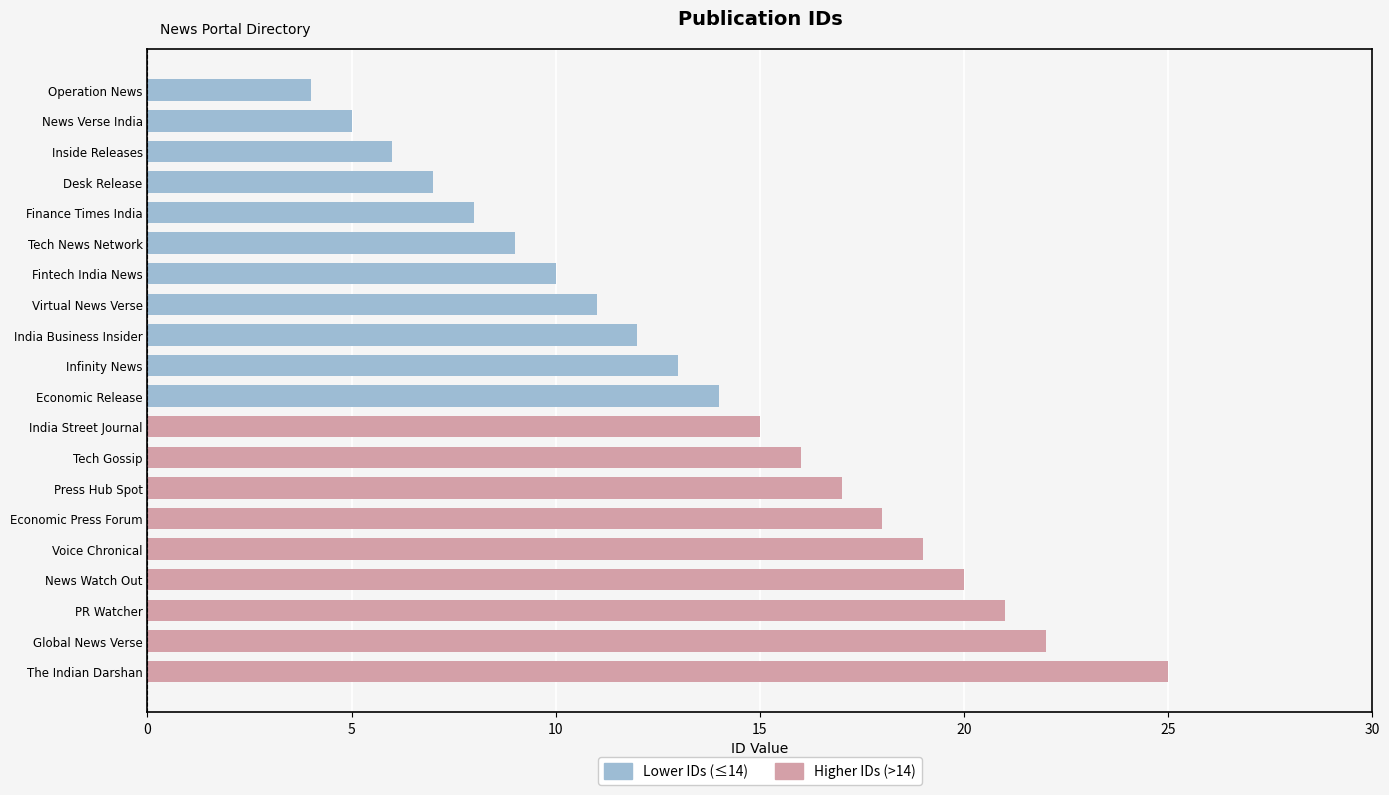

Rank the series at Tech Gossip from lowest to highest value.

Lower IDs (≤14), Higher IDs (>14)